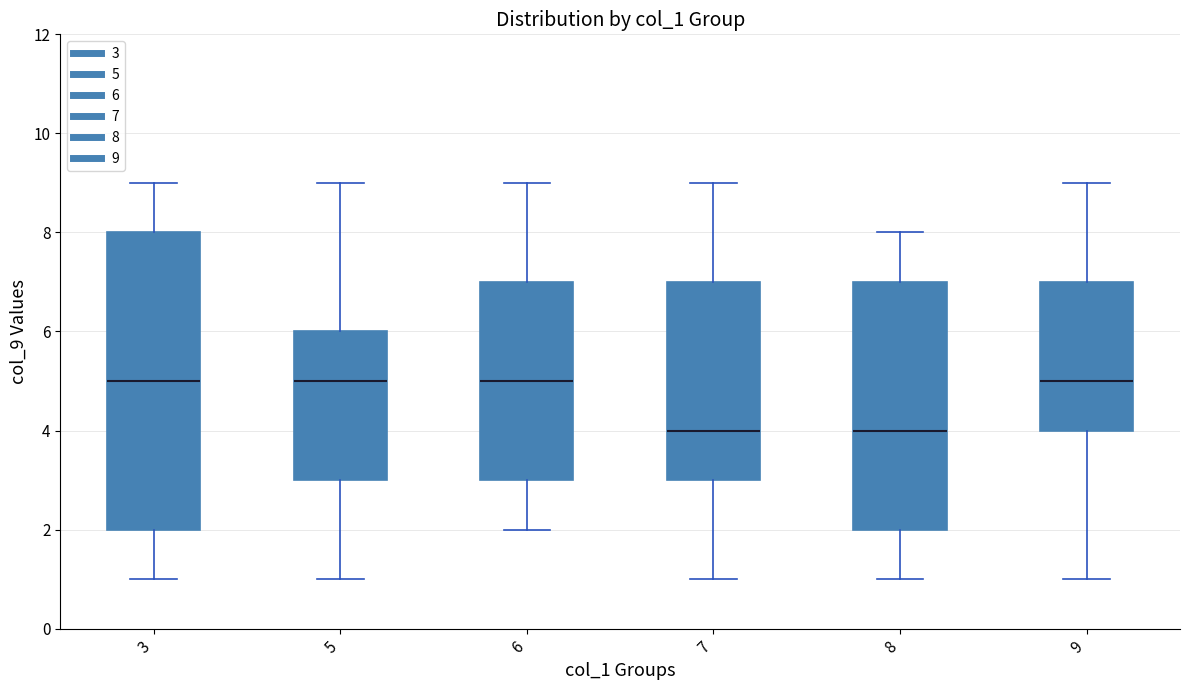

Which box is the tallest, from its lower edge to its upper edge?

3